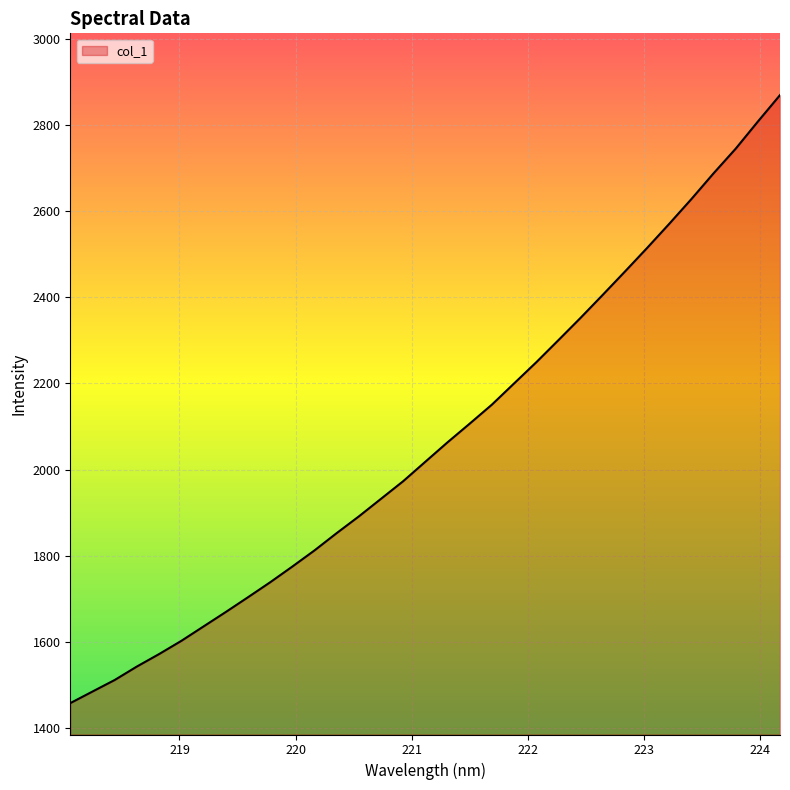

What is the smallest value displayed?

1457.5